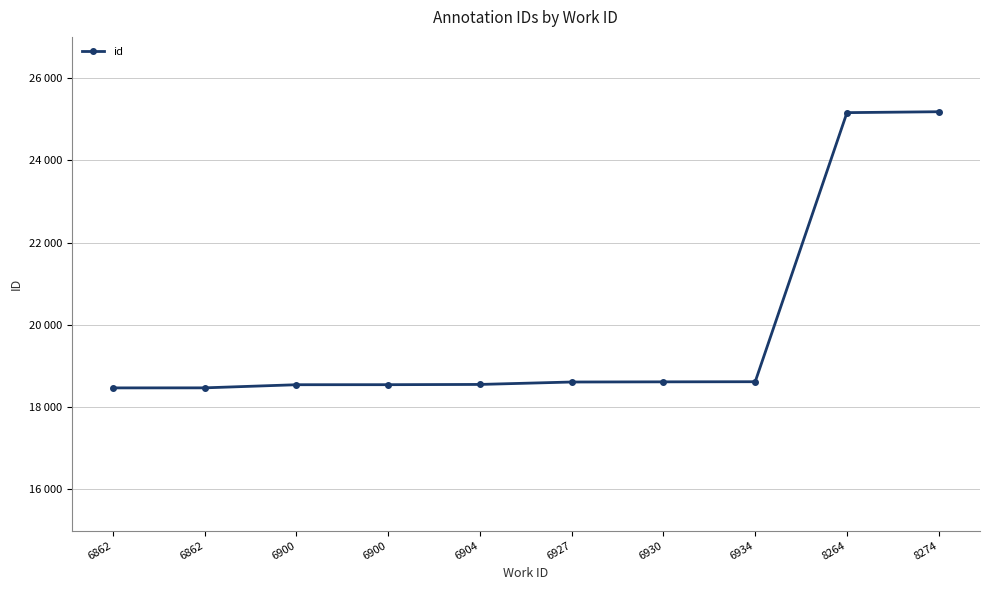

List the labels in order of value, largest first.

8274, 8264, 6934, 6930, 6927, 6904, 6900, 6900, 6862, 6862